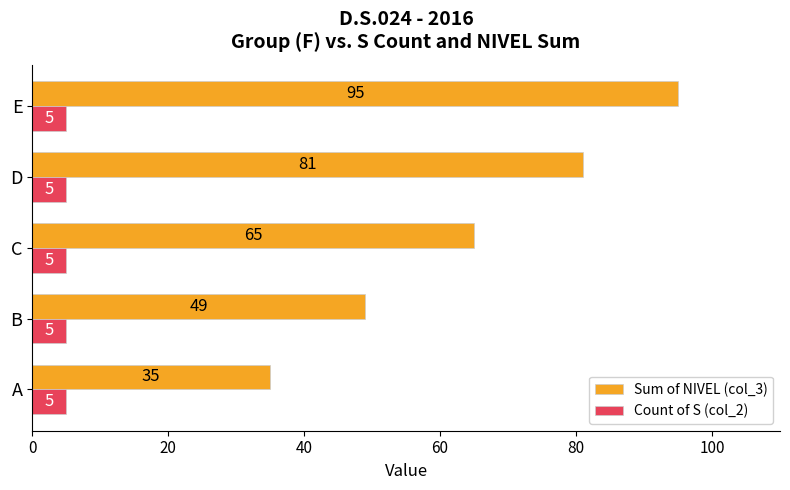

Rank the categories by Sum of NIVEL (col_3) value from lowest to highest.

A, B, C, D, E